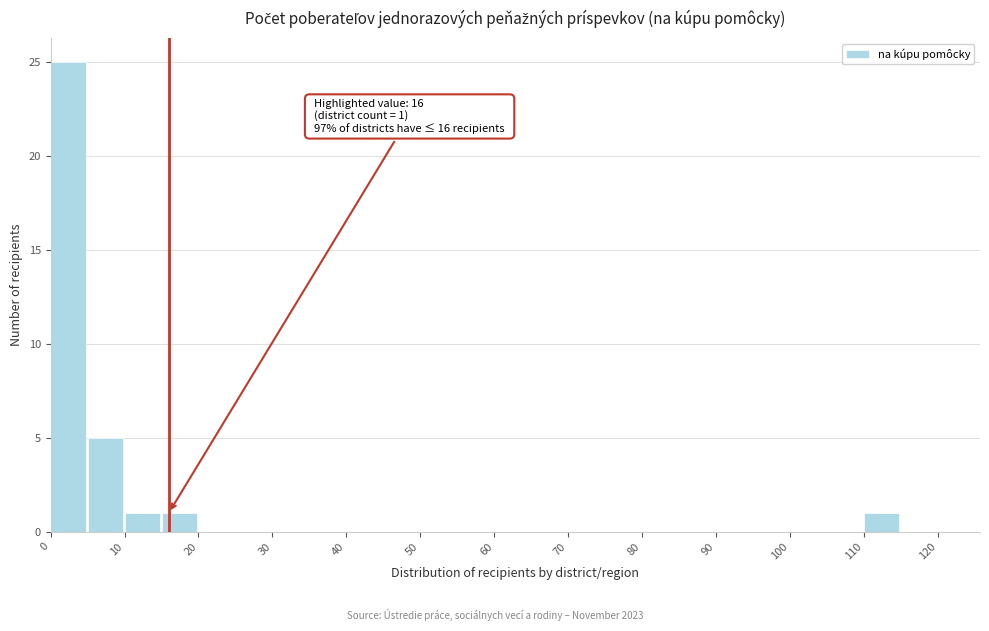

Over which range of the x-axis is the bar tallest?

0 to 5